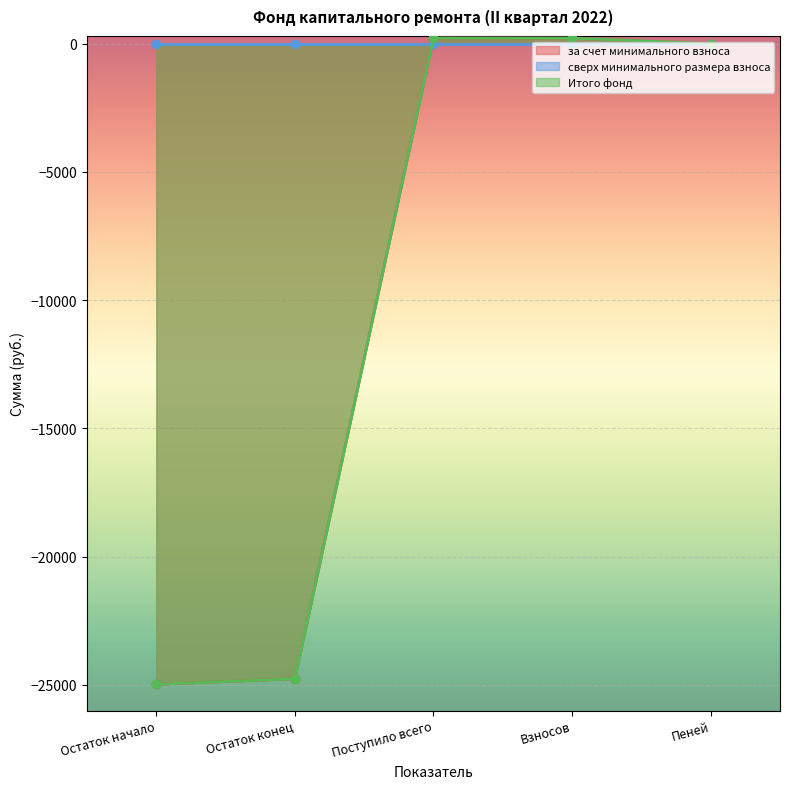

Rank the categories by за счет минимального взноса value from lowest to highest.

Остаток начало, Остаток конец, Пеней, Взносов, Поступило всего